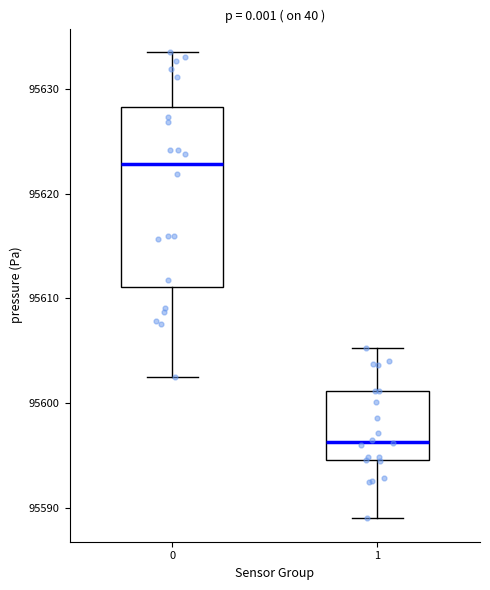

Where is the upper edge of the box at x = 1 on the y-axis? The values are not printed on the chart, so give them approximately, as read against the axis.

95601